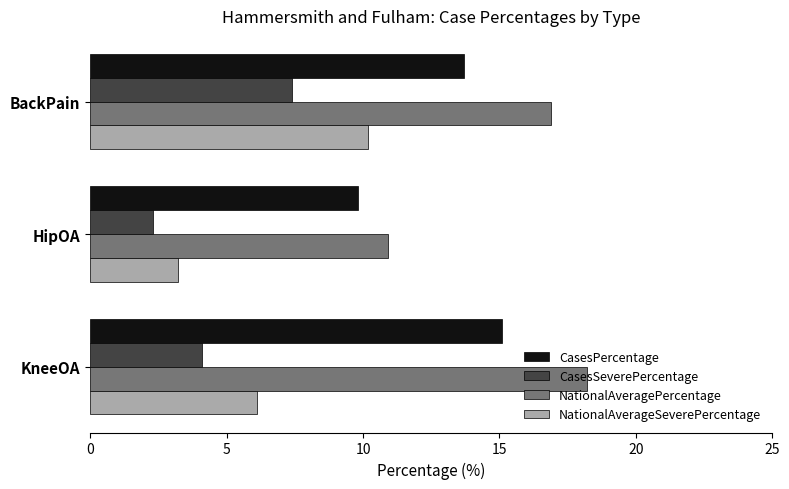

At which label does CasesPercentage reach its minimum?

HipOA